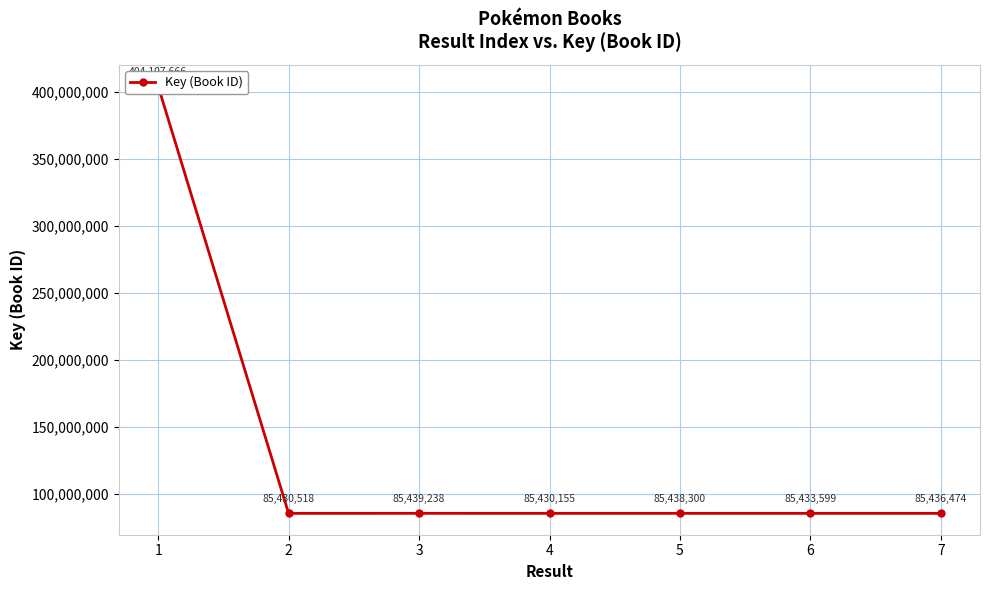

What is the difference between the second highest and minimum values?

9083